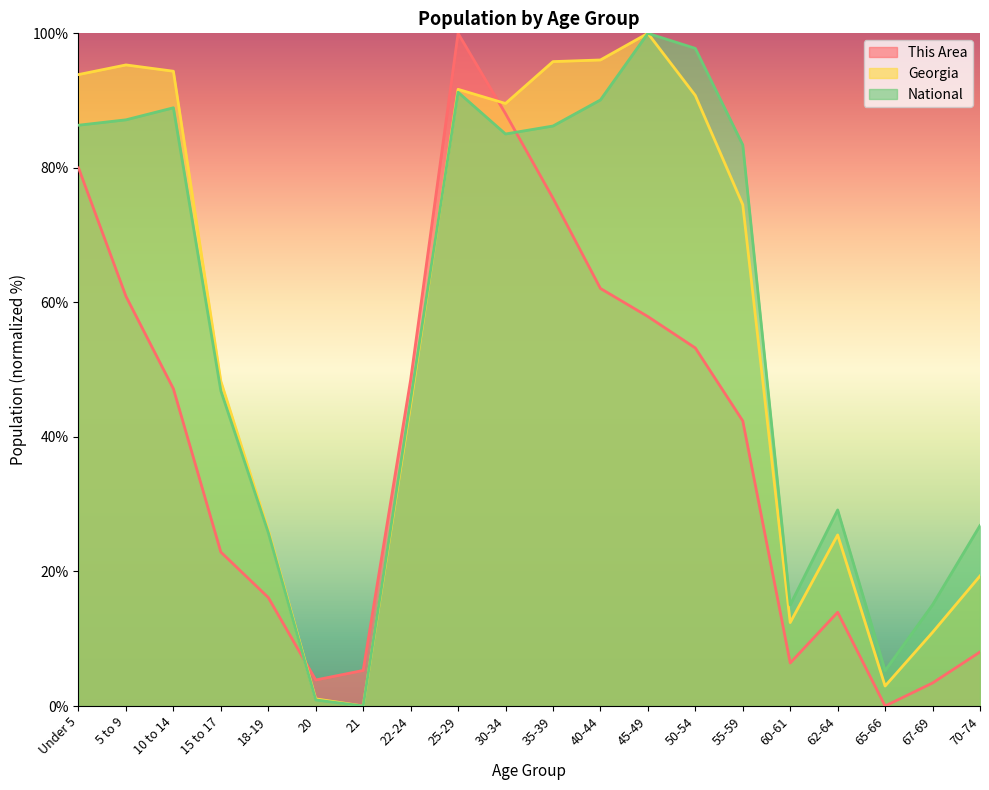

What is the difference between the National values at 65-66 and 60-61?

9.8